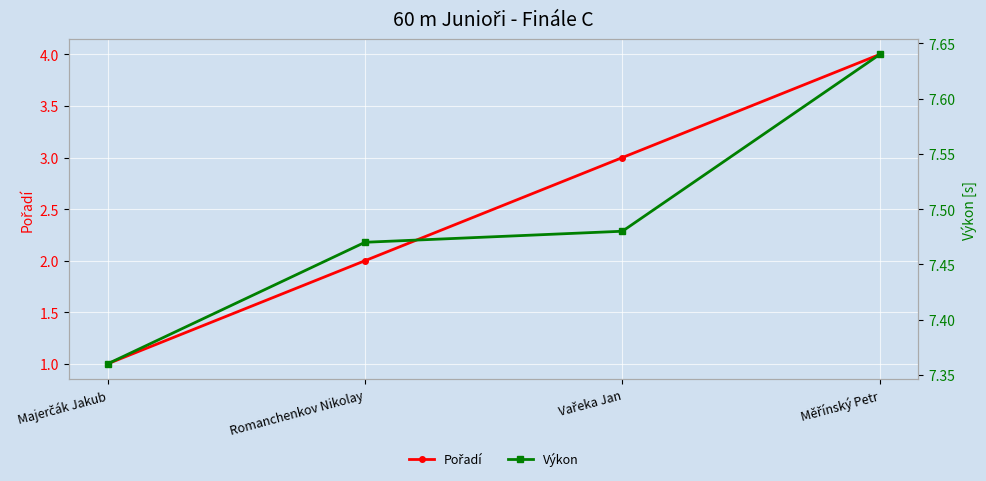

Reading left to right, extract all data points from this chart.

Pořadí: 1.0	2.0	3.0	4.0
Výkon: 7.4	7.5	7.5	7.6